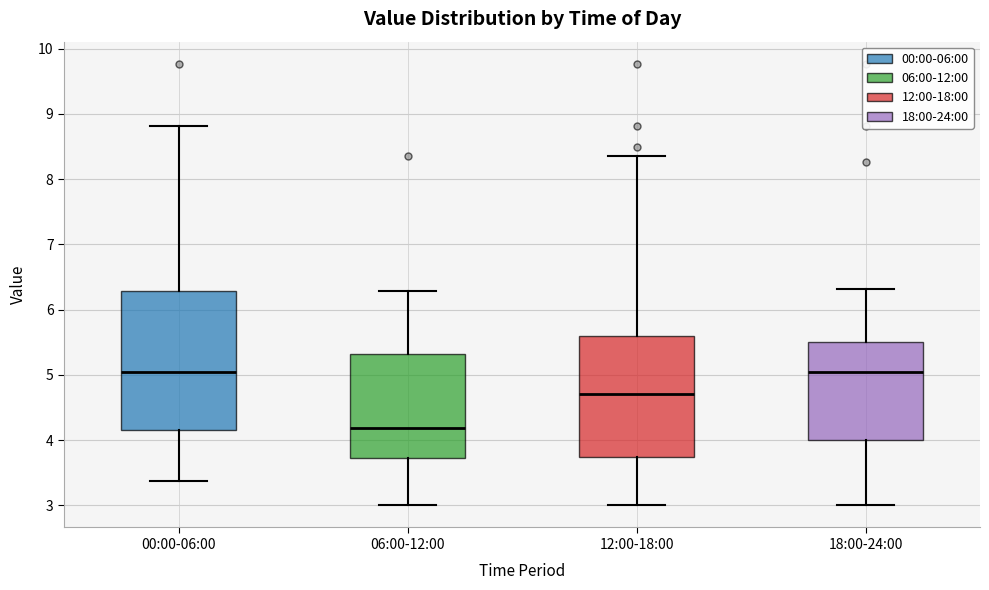

Reading left to right, transcribe this box plot: for each box, give where its median line is, the range the box spans, and where its two whiskers end, as read against the y-axis. The values are not printed on the chart, so give them approximately, as read against the axis.

00:00-06:00: median 5.1, box 4.2 to 6.3, whiskers 3.4 to 8.8
06:00-12:00: median 4.2, box 3.7 to 5.3, whiskers 3.0 to 6.3
12:00-18:00: median 4.7, box 3.7 to 5.6, whiskers 3.0 to 8.4
18:00-24:00: median 5.0, box 4.0 to 5.5, whiskers 3.0 to 6.3